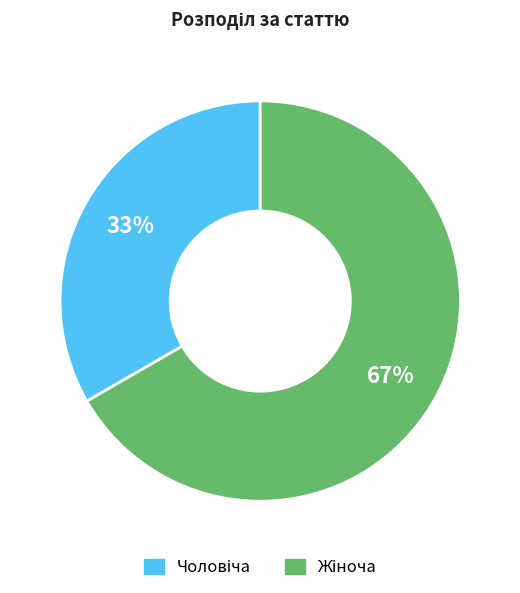

To the nearest percent, what is the average slice percentage?

50%